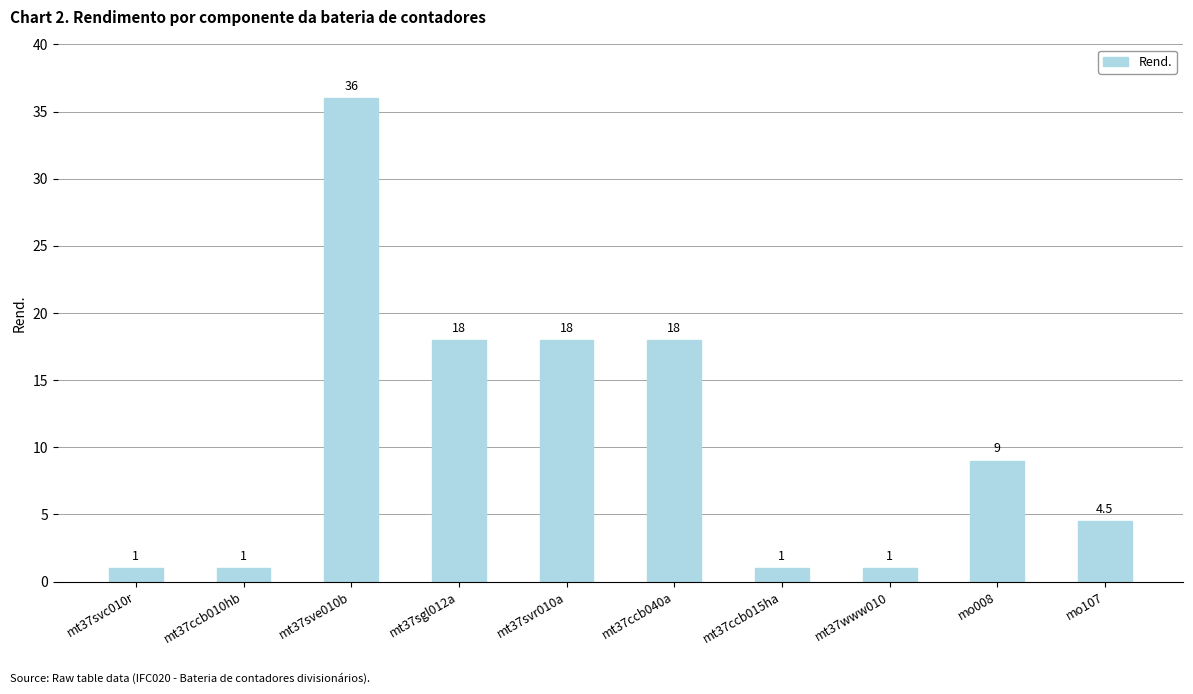

True or false: the data shows 1.0 at mt37www010.

True